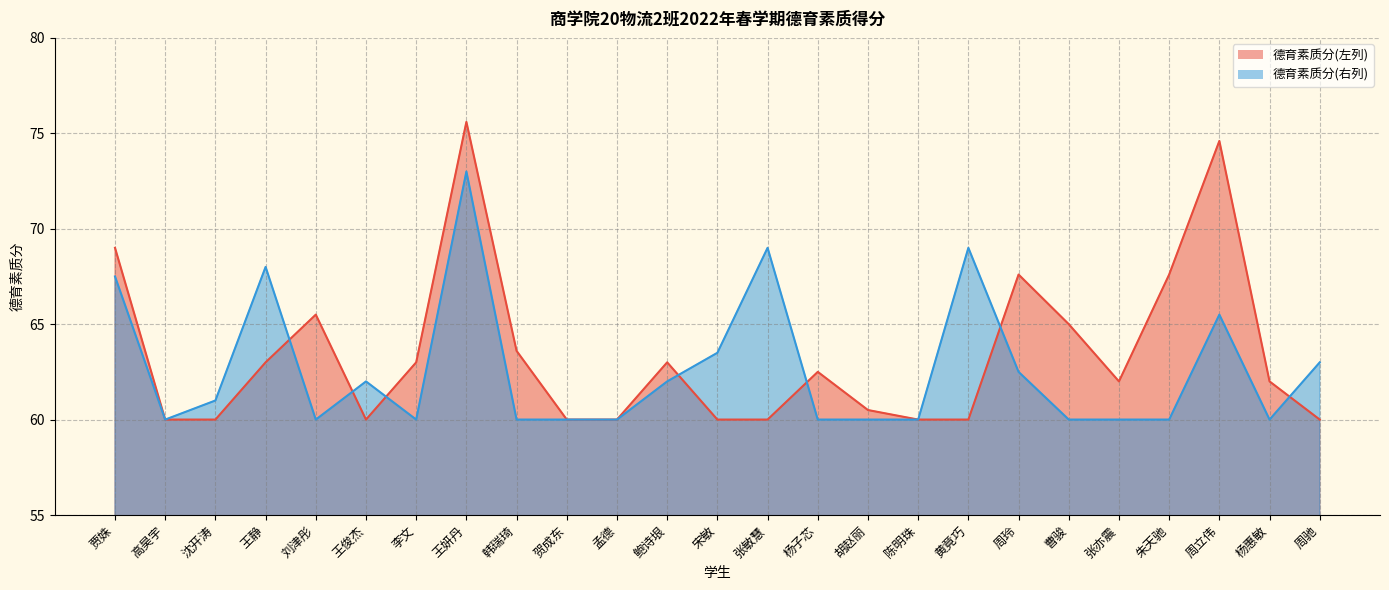

Which category has the lowest value across all series?

高昊宇